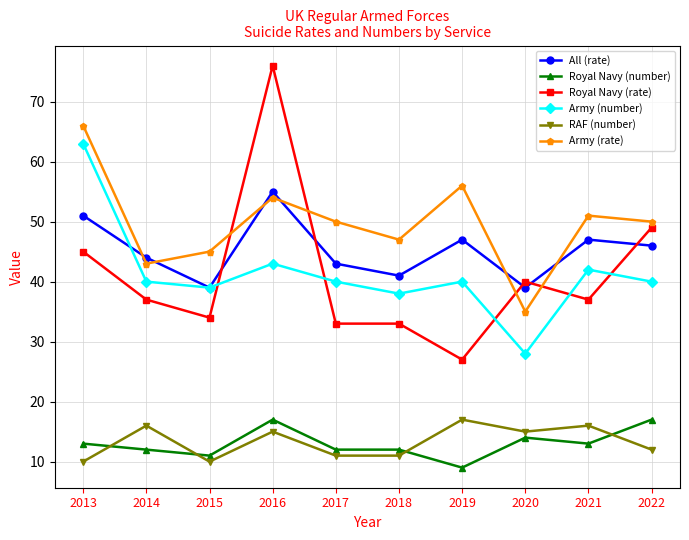

At 2019, list the series in order from largest to smallest.

Army (rate), All (rate), Army (number), Royal Navy (rate), RAF (number), Royal Navy (number)